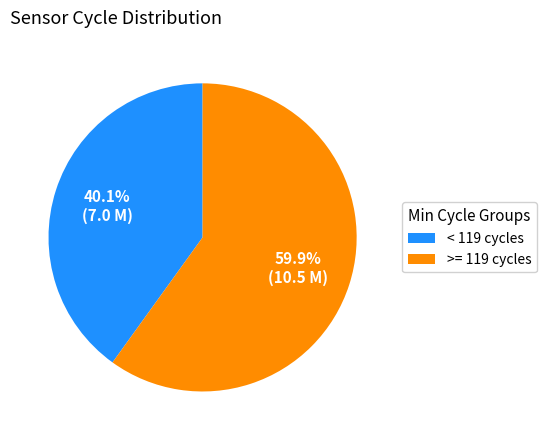

What percentage is NOT represented by < 119 cycles?

59.9%